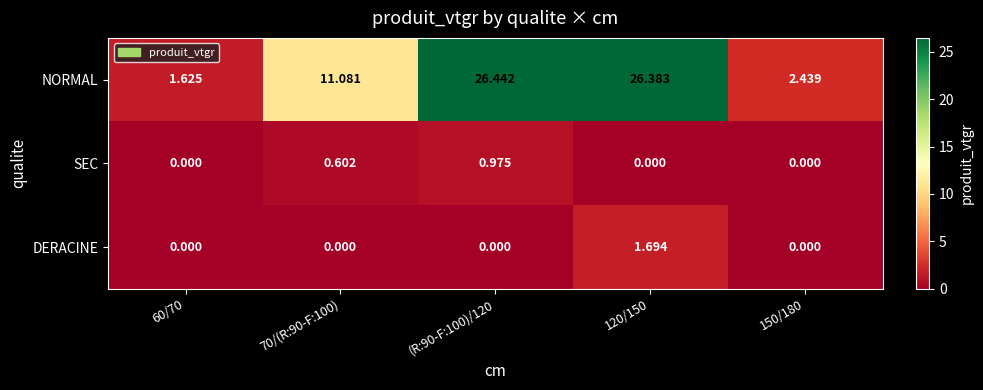

Which series has the widest spread of values?

NORMAL